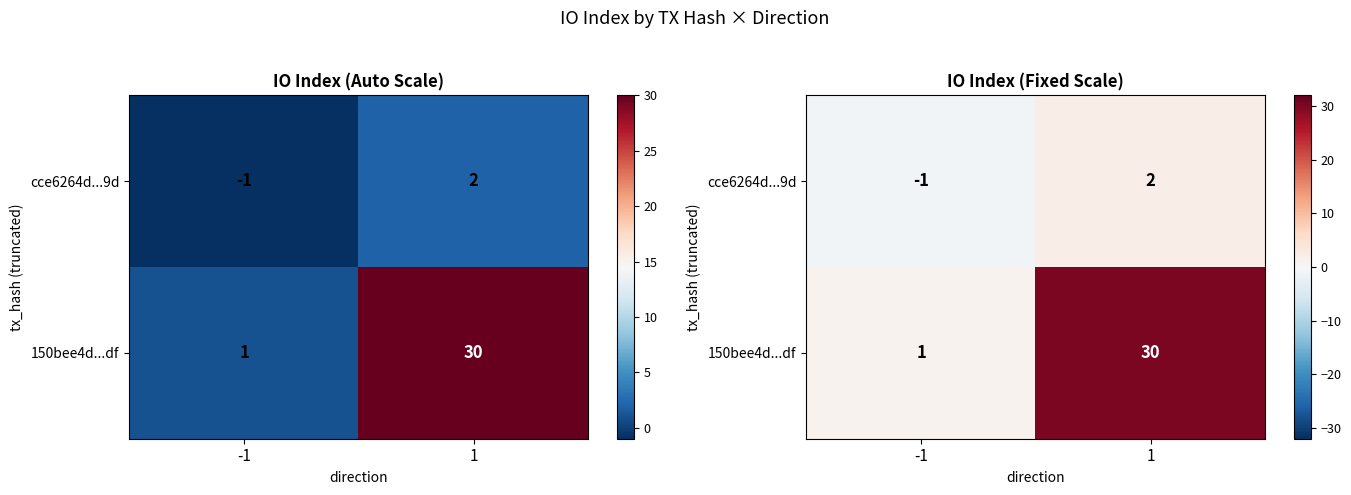

How many values in the cce6264d...9d series are below 2?

1